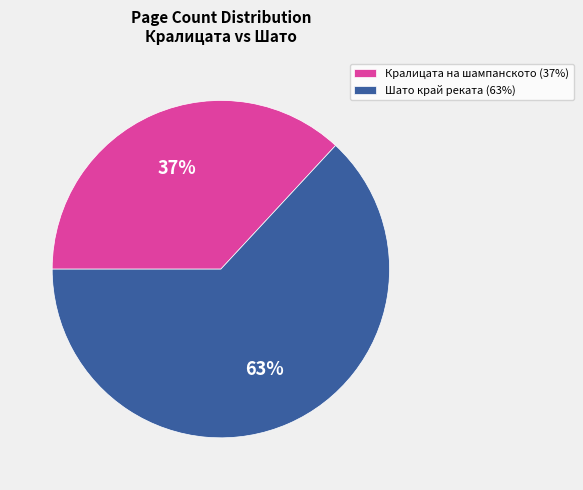

Combined, do Шато край реката (63%) and Кралицата на шампанското (37%) account for over 50%?

Yes